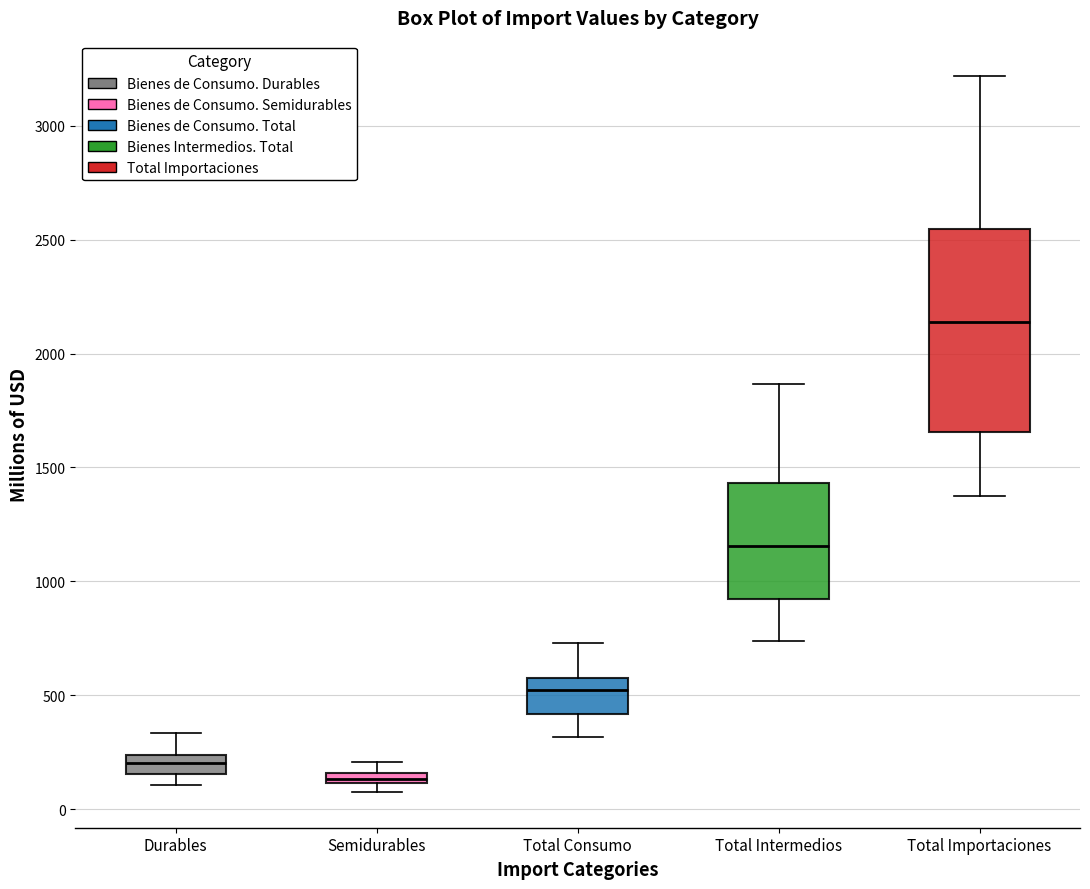

Comparing the boxes themselves (not the whiskers), which one is the tallest?

Total Importaciones